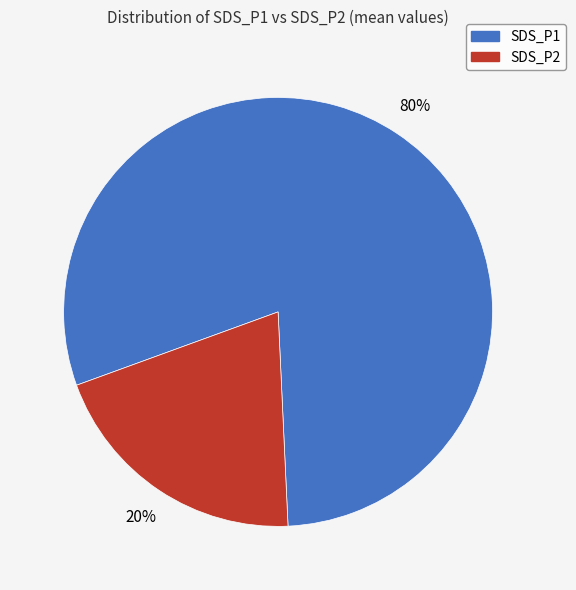

Which category has the smallest portion of the pie?

SDS_P2